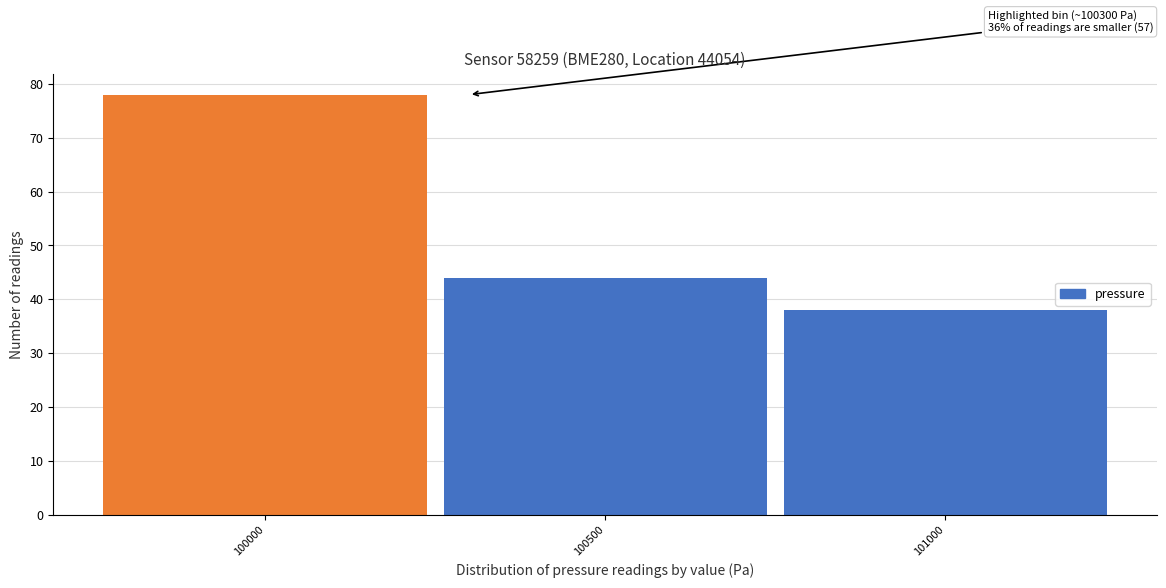

Reading left to right, transcribe all the data shown in this chart.

78	44	38